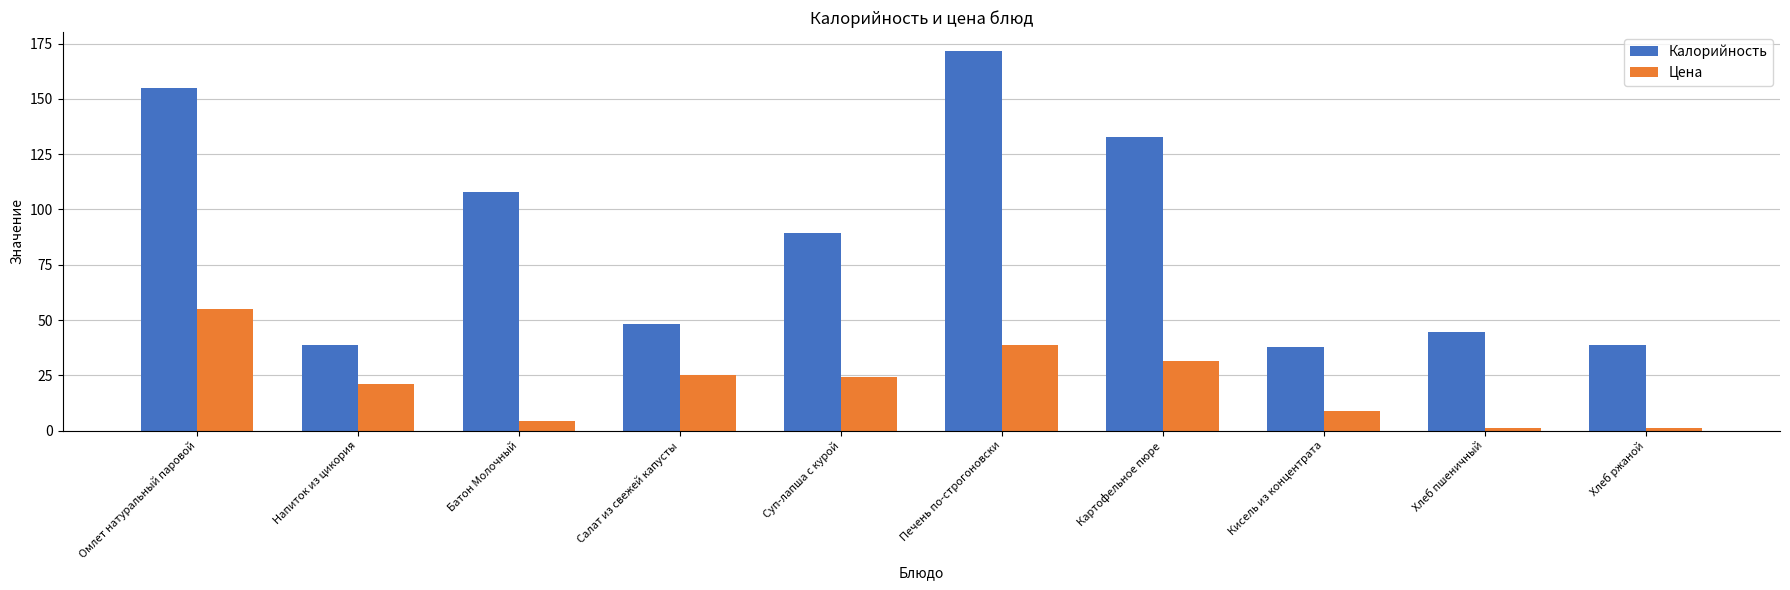

True or false: Цена has a value of 36.0 at Напиток из цикория.

False